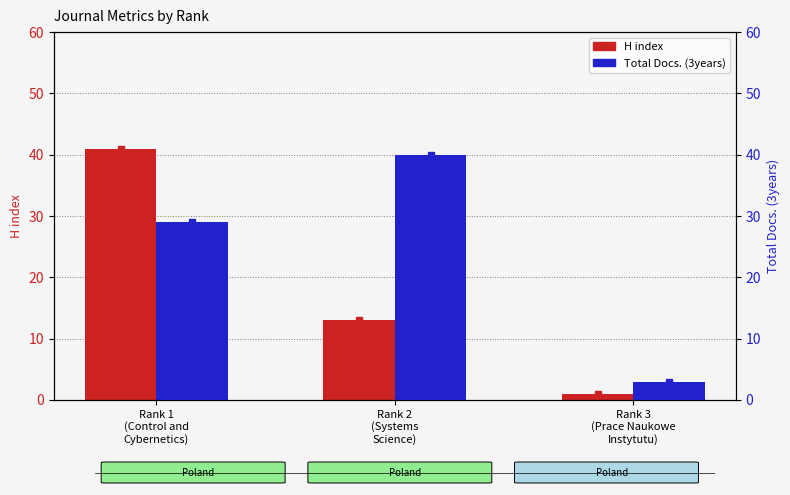

True or false: H index has a value of 3 at Rank 2
(Systems
Science).

False